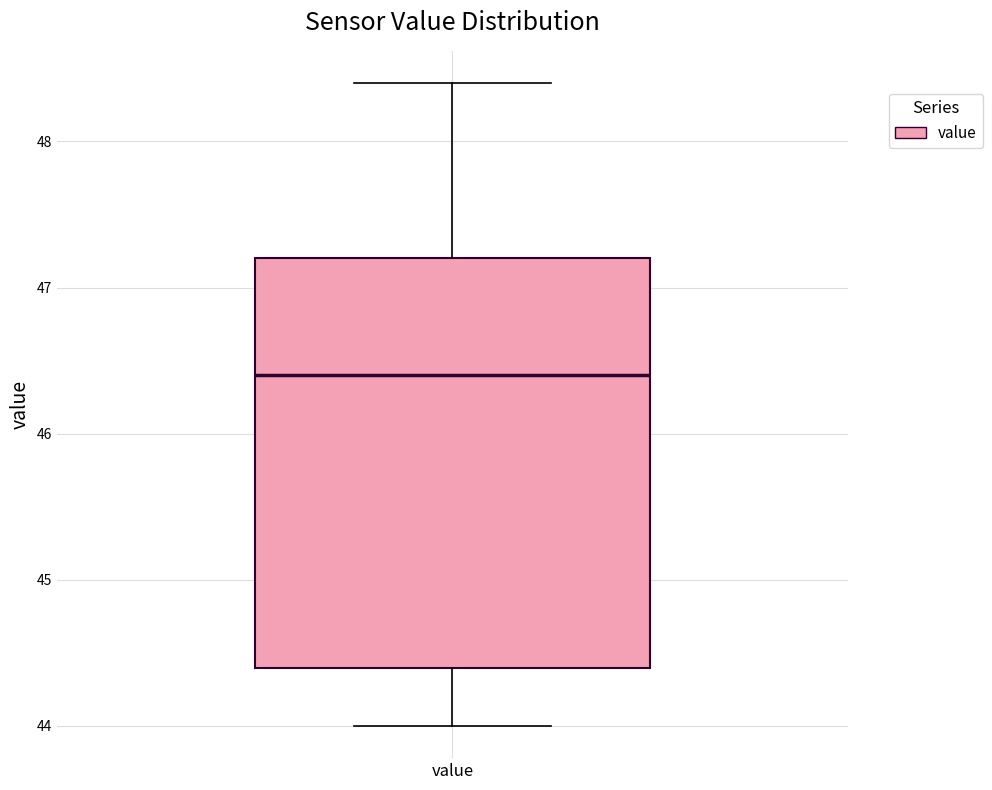

Where is the lower edge of the box for value on the y-axis? The values are not printed on the chart, so give them approximately, as read against the axis.

44.4